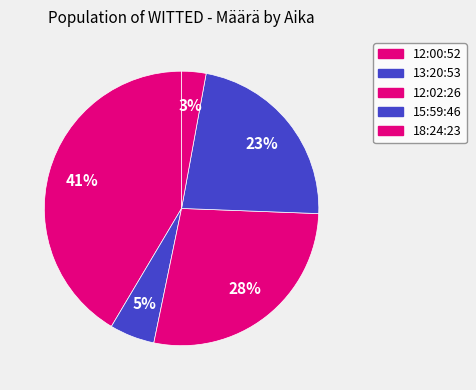

Count the number of slices in the pie.

5